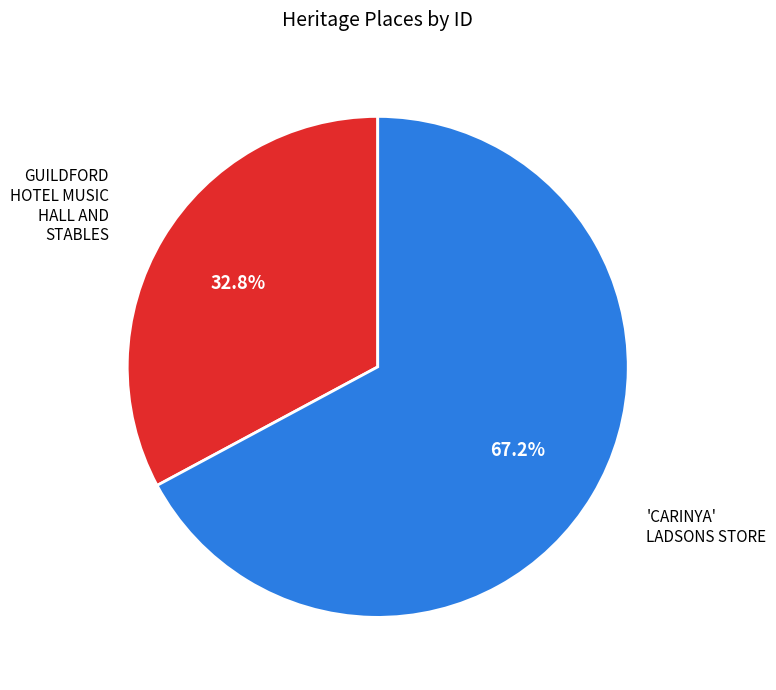

Between 'CARINYA' LADSONS STORE and GUILDFORD HOTEL MUSIC HALL AND STABLES, which is larger?

'CARINYA' LADSONS STORE